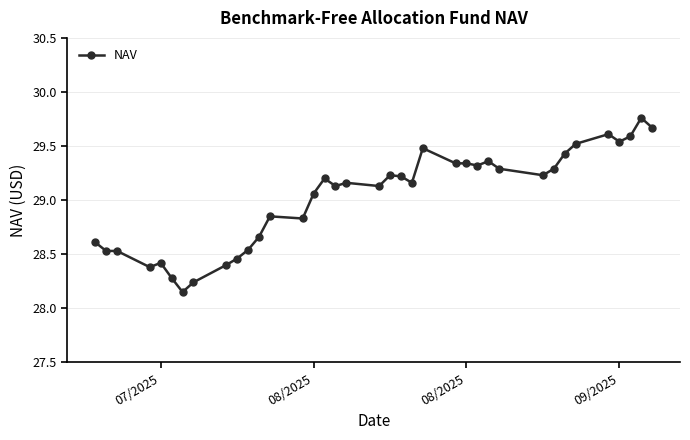

True or false: the data has more than 2 interior local peaks.

True